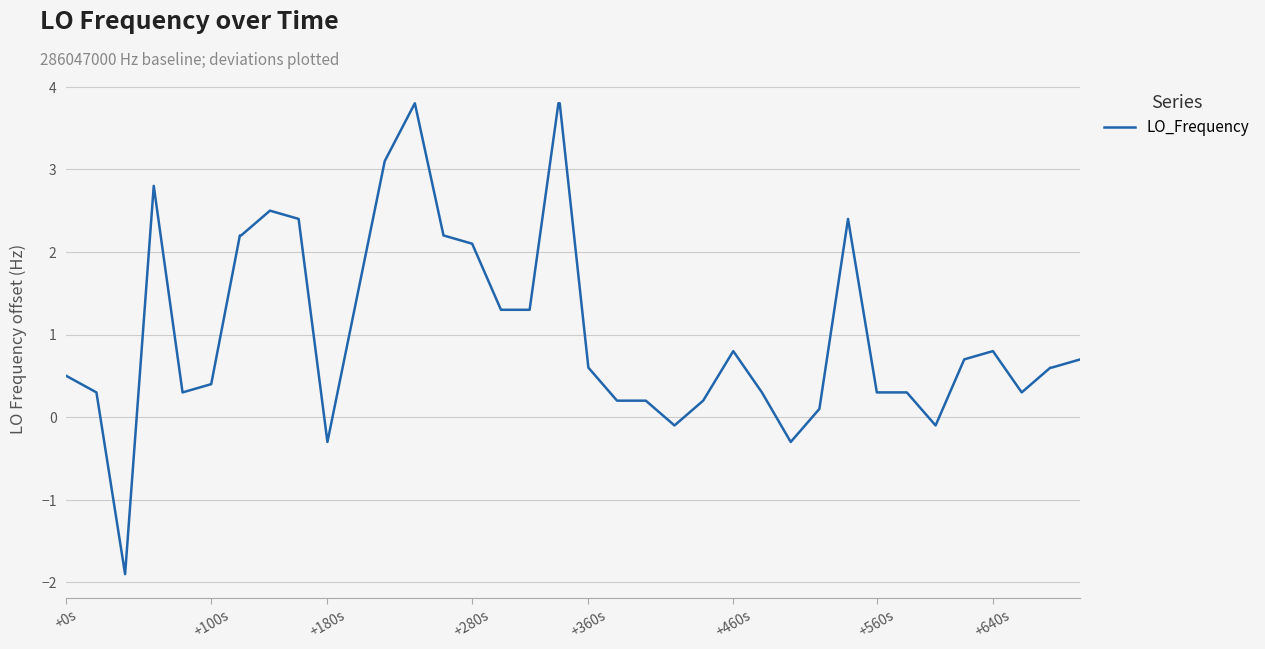

What is the sum of all values?

43.1